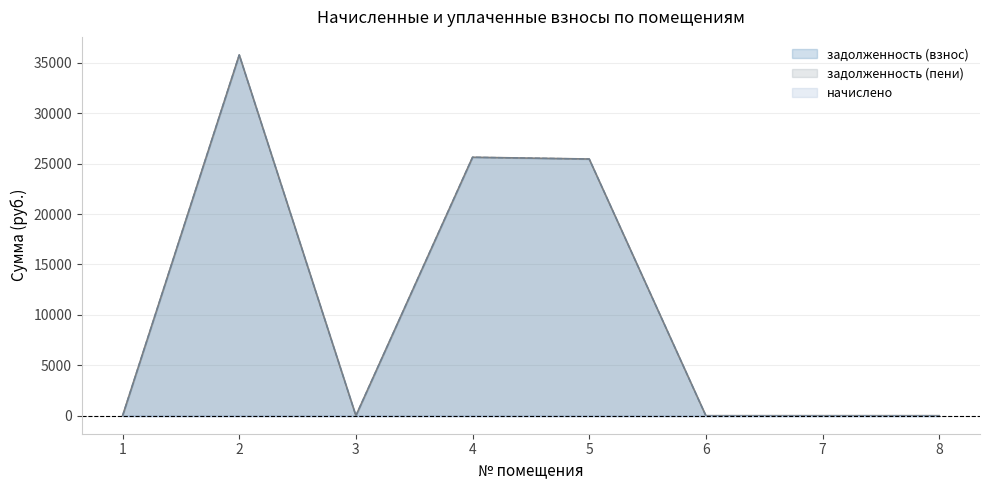

Rank the series at 5 from lowest to highest value.

задолженность (взнос), задолженность (пени)